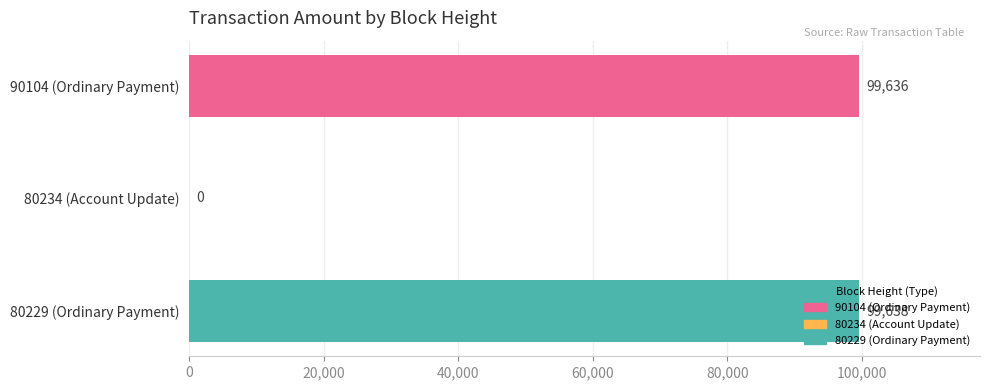

Does the chart contain stacked bars?

No